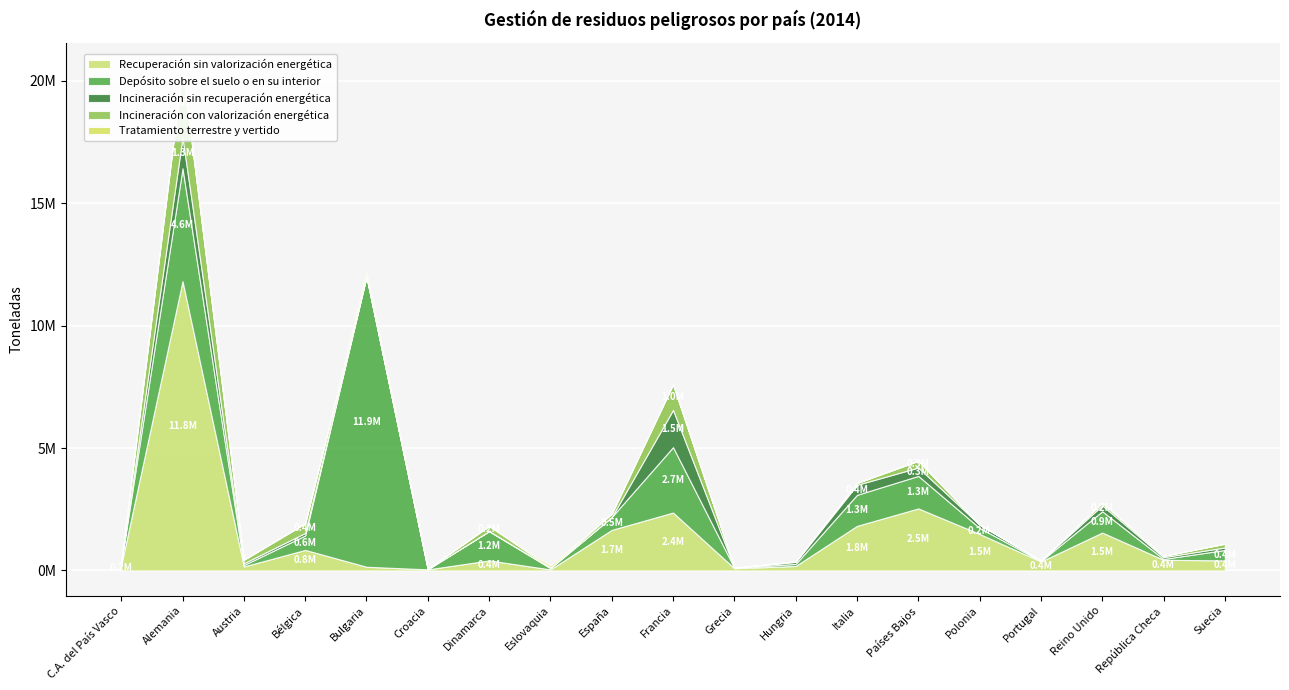

Where is the first local maximum for Incineración con valorización energética?

Alemania